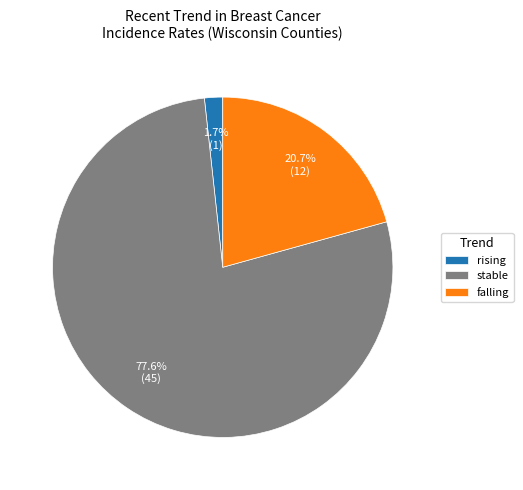

To the nearest percent, what percentage of the pie is rising?

2%